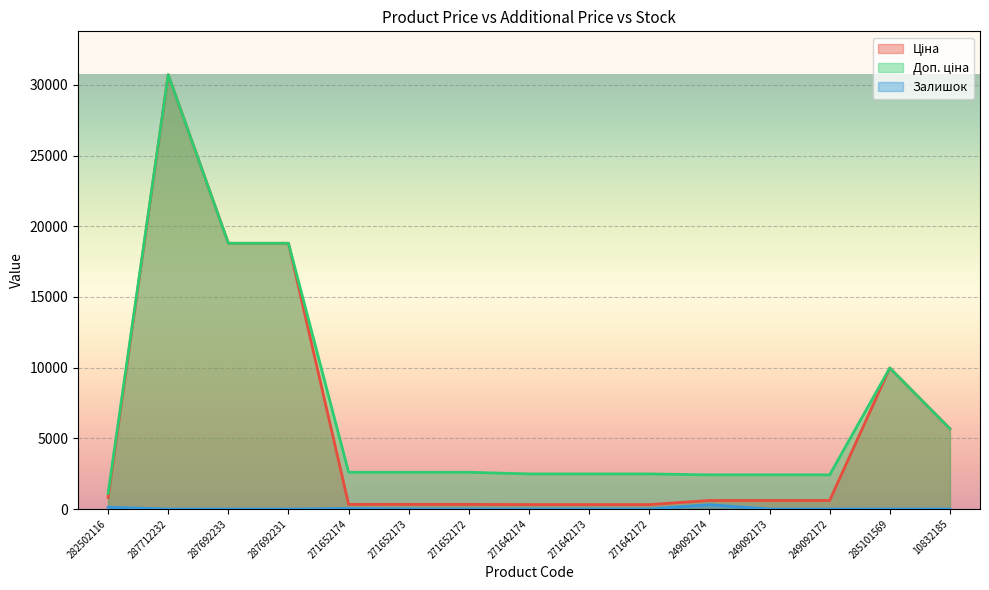

The Доп. ціна series shows 2482.4 at 271642172. True or false?

True